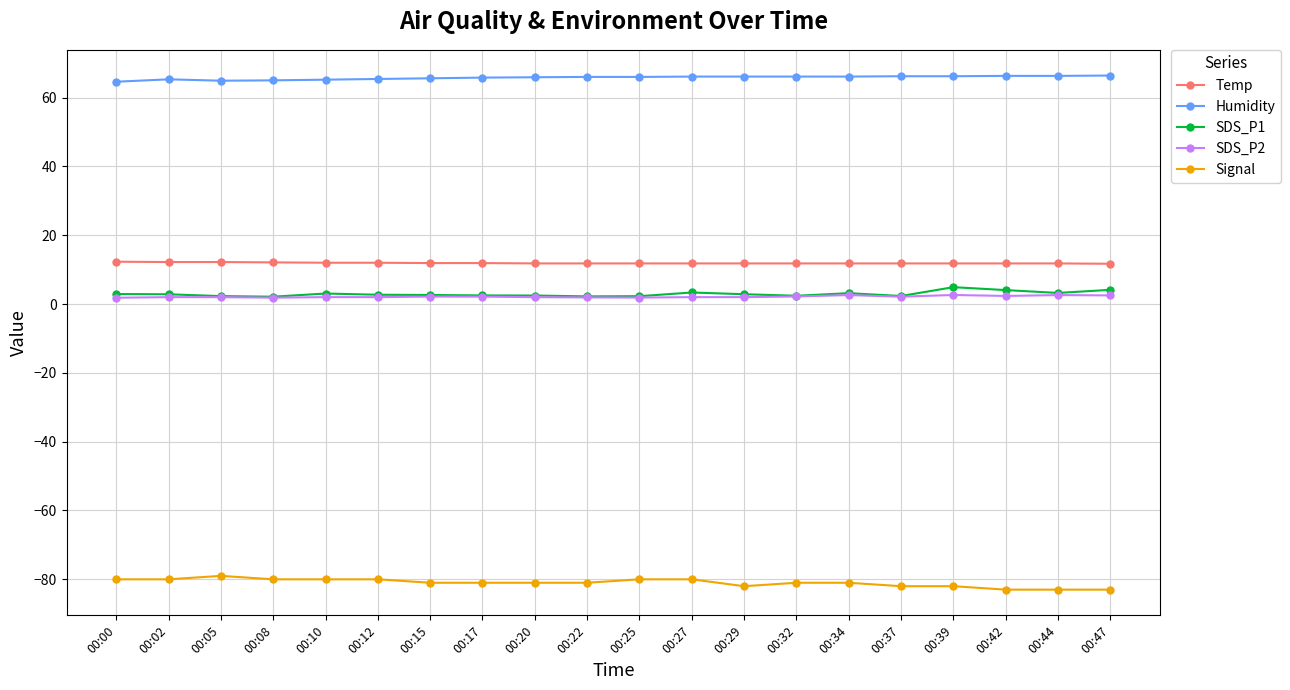

Rank the series by their maximum value, from highest to lowest.

Humidity, Temp, SDS_P1, SDS_P2, Signal